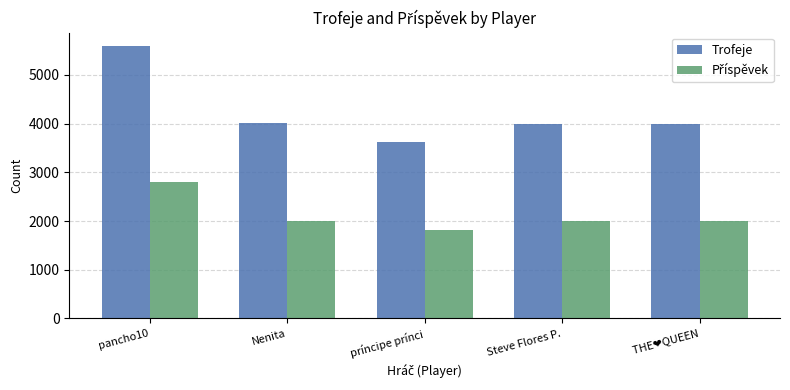

What is the highest value of the Trofeje series?

5590